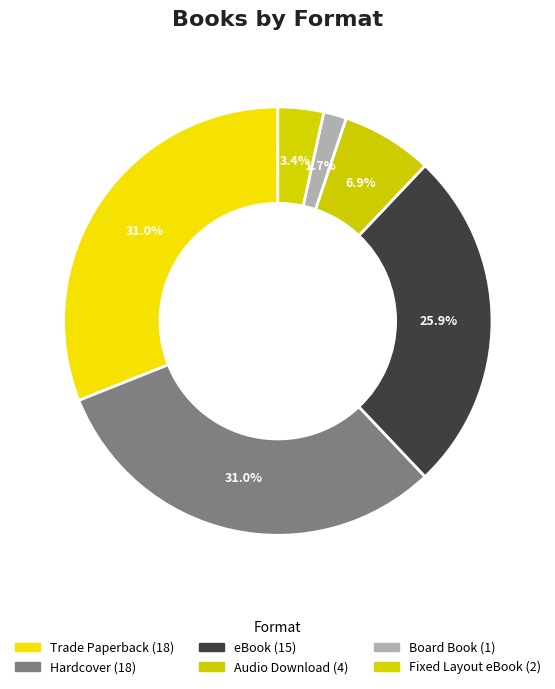

Count the number of slices in the pie.

6